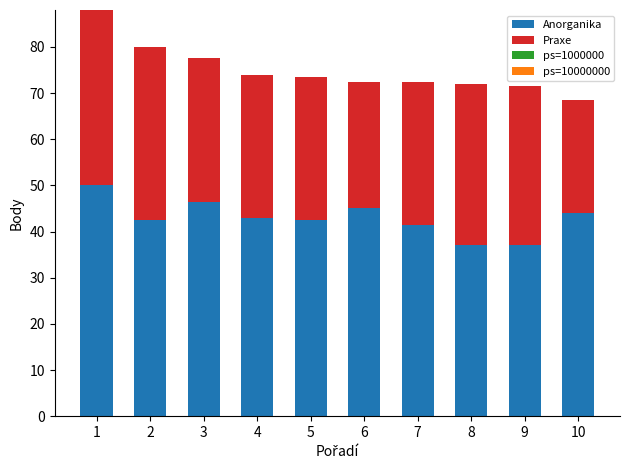

What is the sum of the Anorganika values at 2 and 9?

79.5